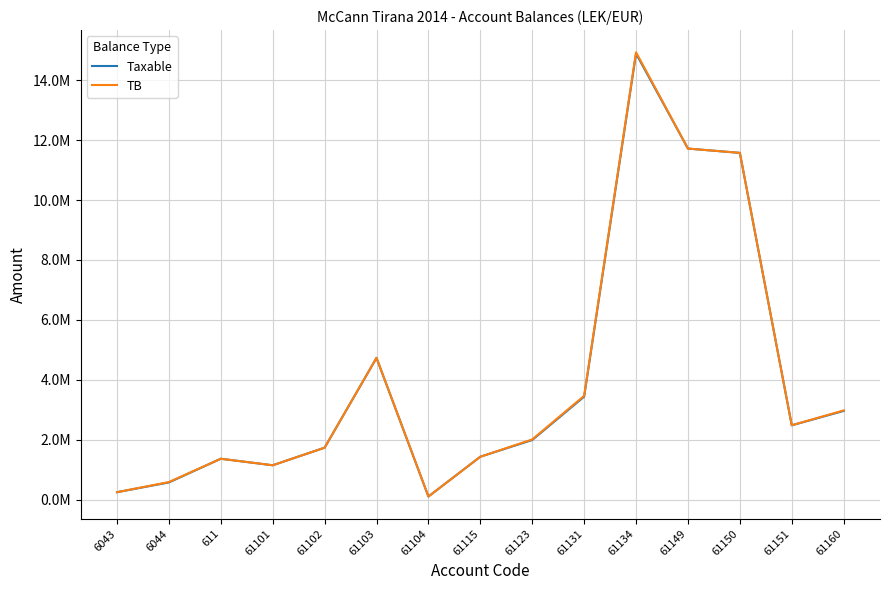

True or false: TB and Taxable cross at least once.

False